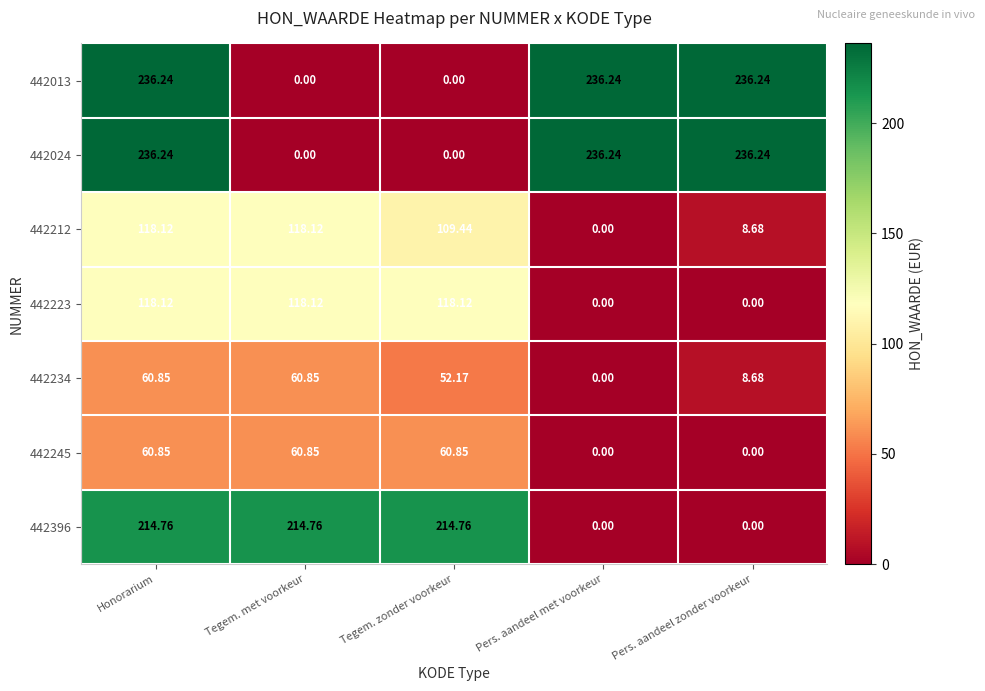

How many distinct data groups are displayed?

7